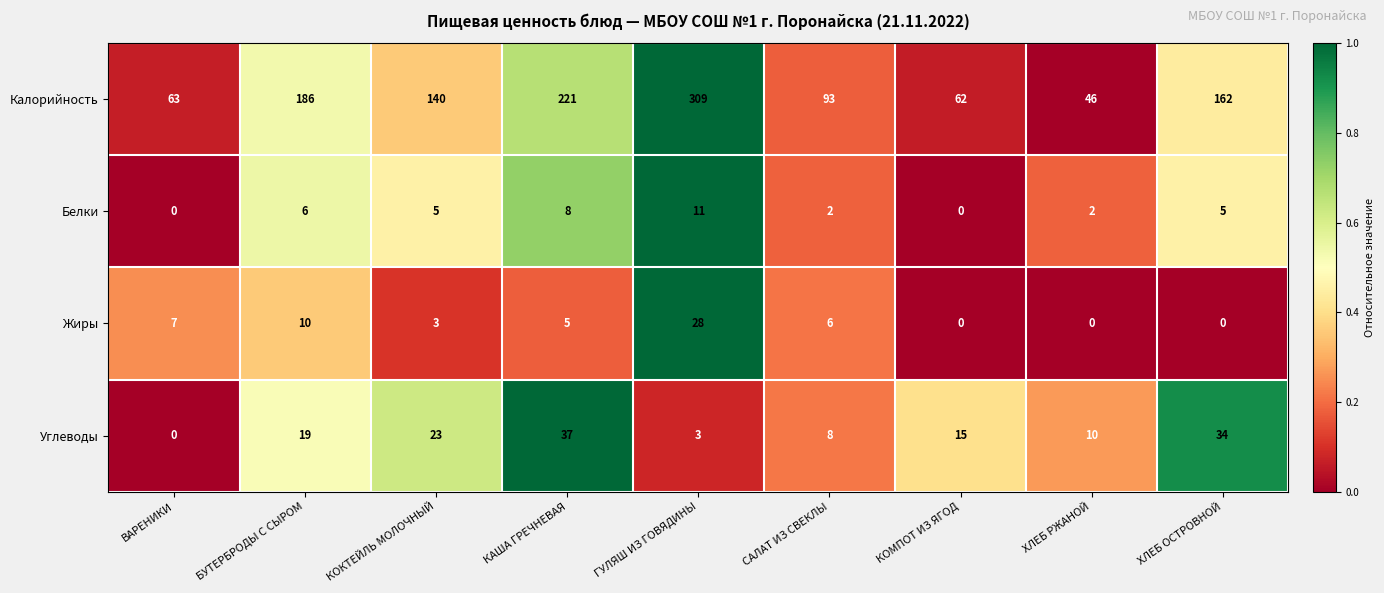

Which series has the largest total across all categories?

Калорийность